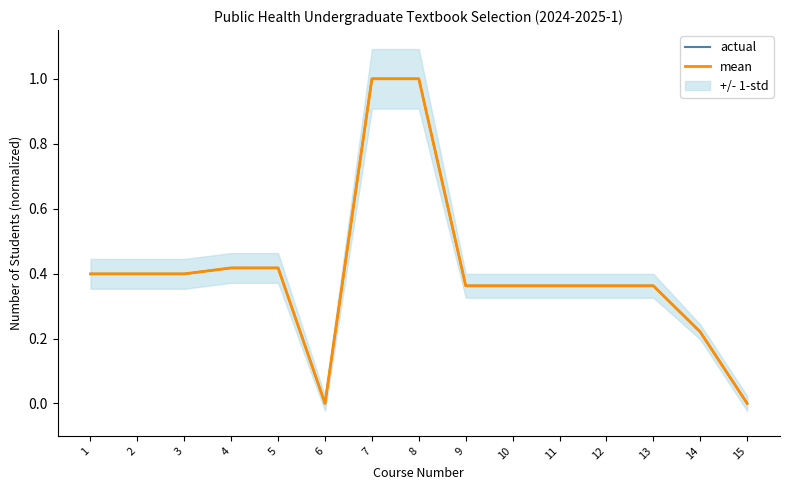

Count the number of data series in this chart.

2